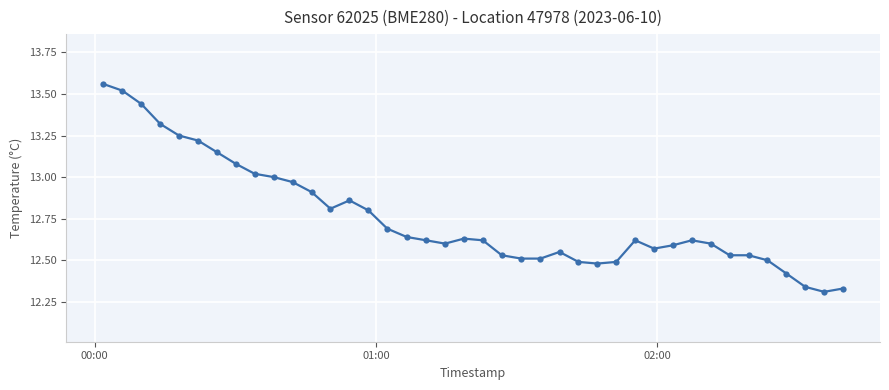

True or false: there are more than 2 points higher than both neighbors.

True